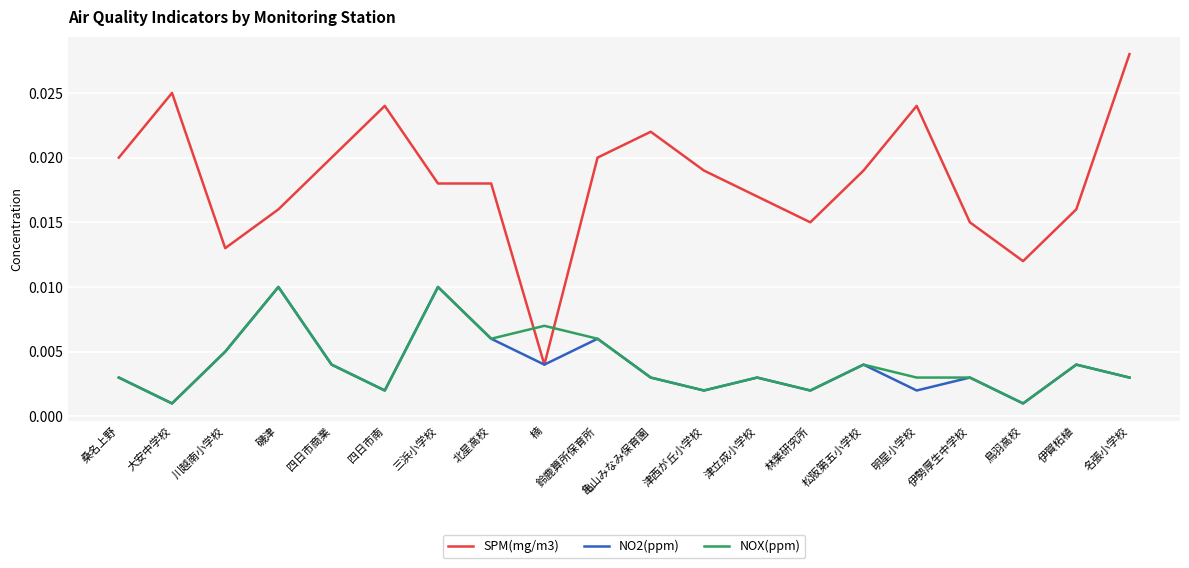

At which category is the sum across all series the highest?

三浜小学校